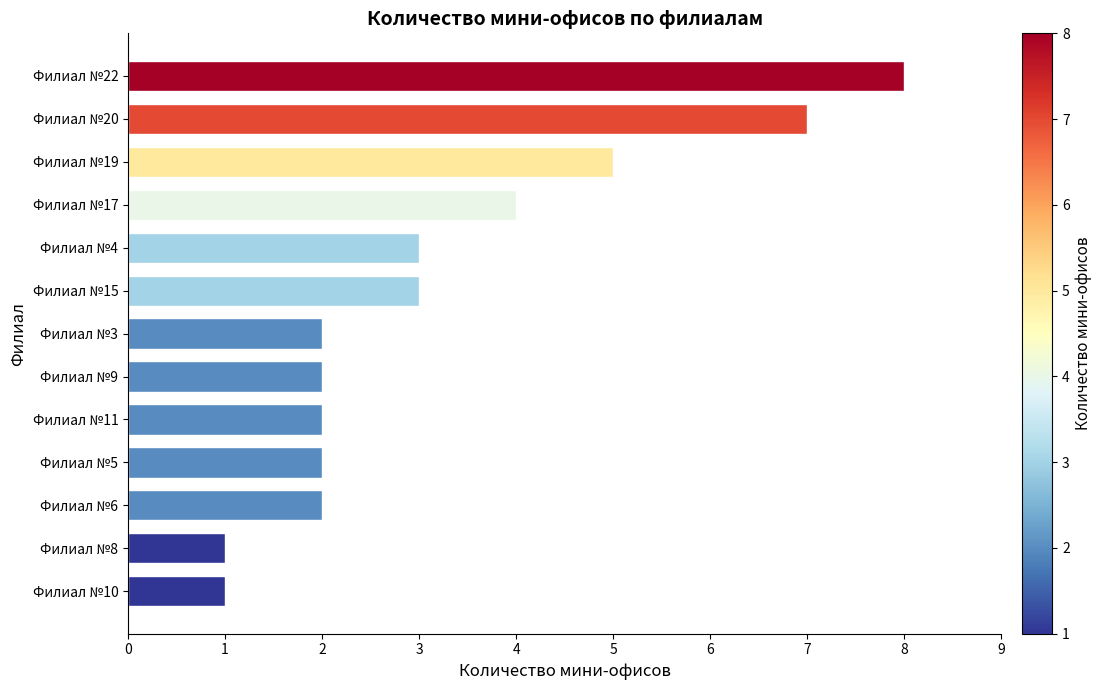

How many categories are shown in the chart?

13